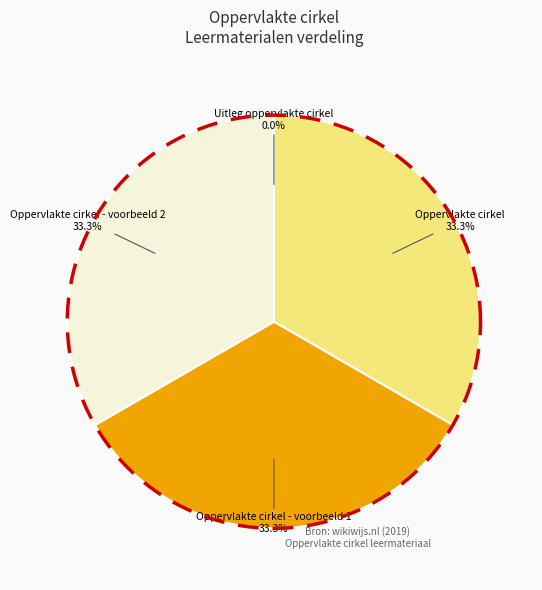

Between Oppervlakte cirkel - voorbeeld 1 and Oppervlakte cirkel, which is larger?

Oppervlakte cirkel - voorbeeld 1